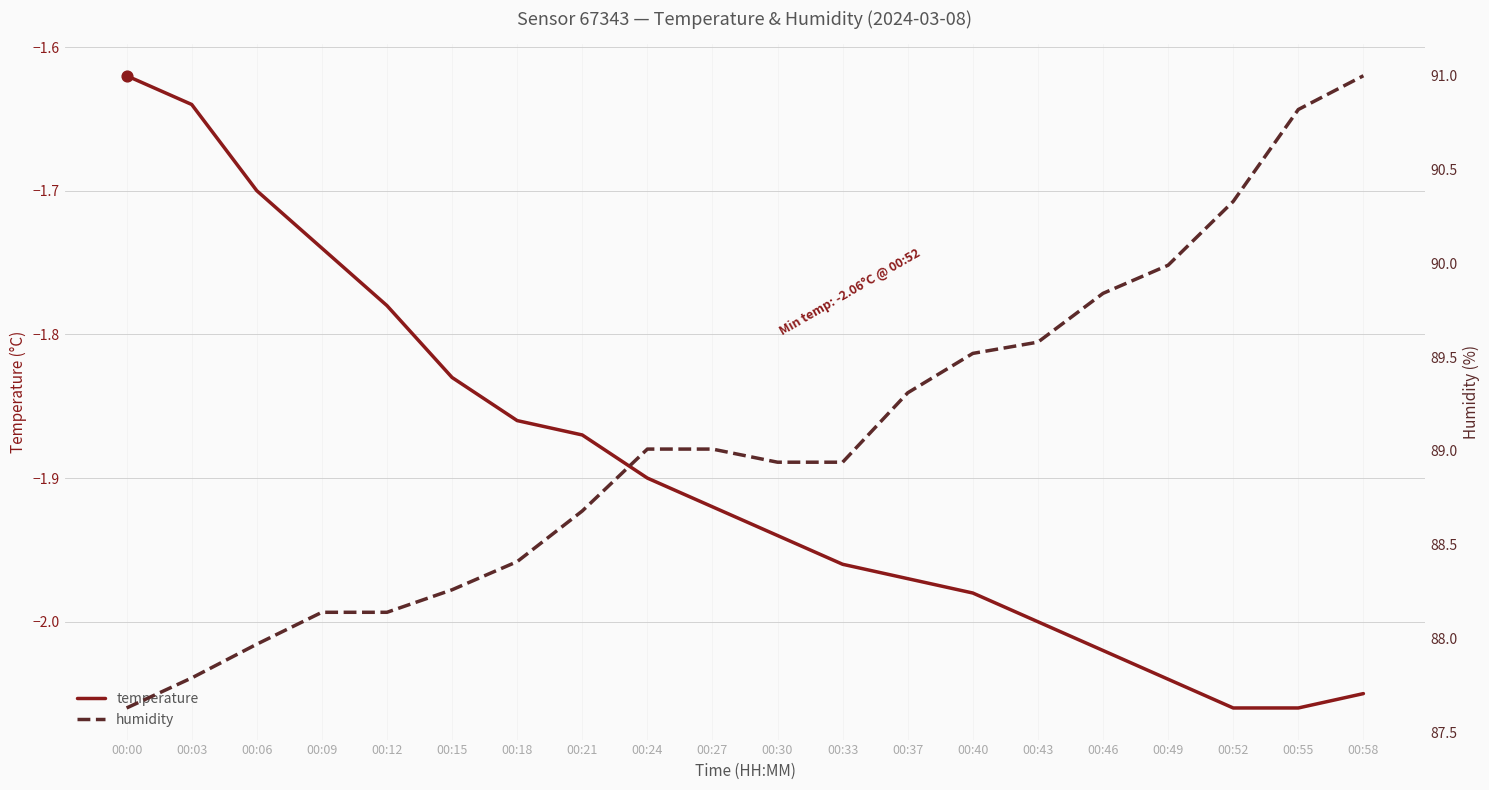

At how many categories does at least one series exceed 10?

20